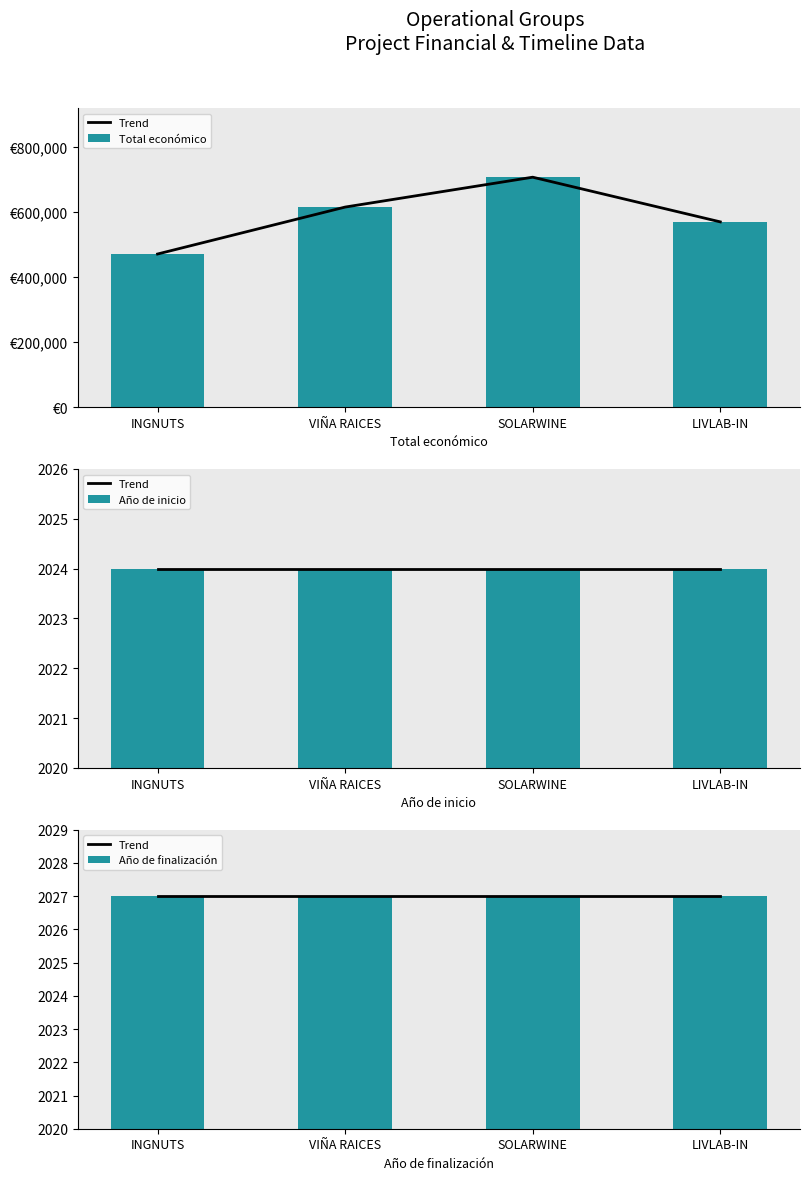

At which label does Año de finalización reach its minimum?

INGNUTS